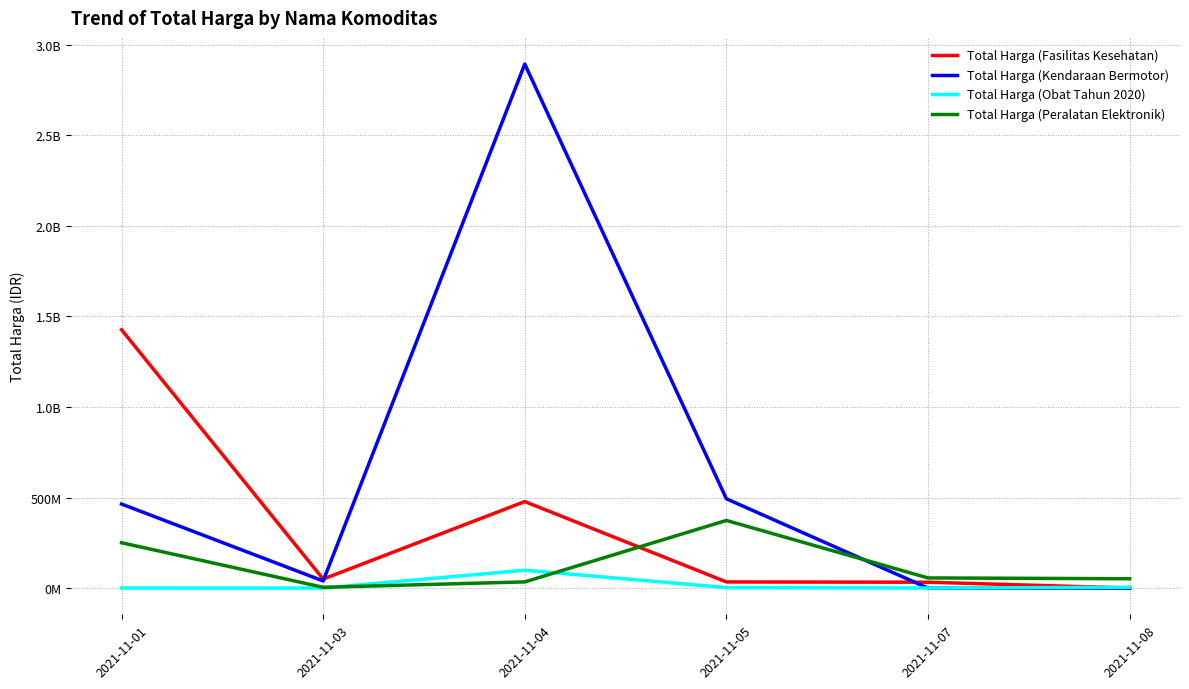

Which category has the lowest value across all series?

2021-11-07